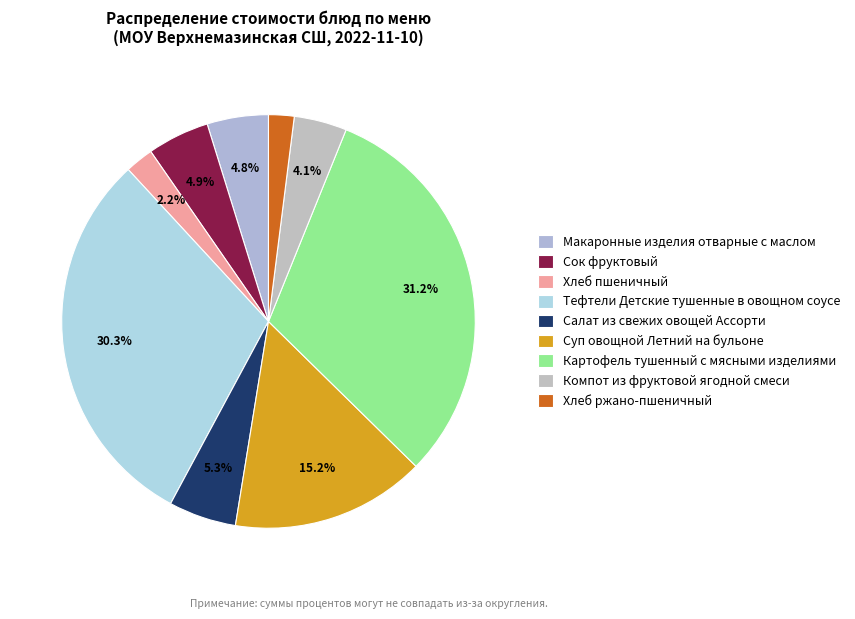

Does Суп овощной Летний на бульоне represent more than half of the total?

No